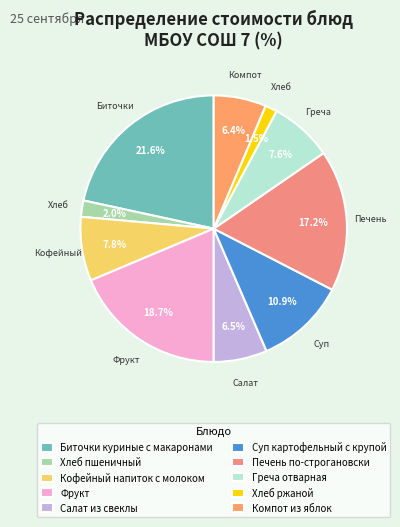

How many slices are in this pie chart?

10